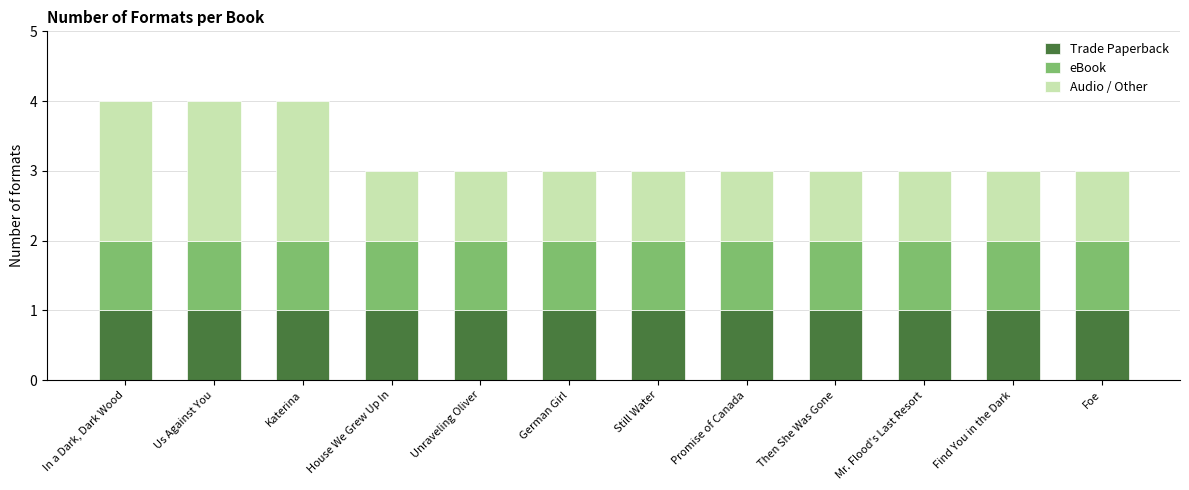

What is the total value across all series at Us Against You?

4